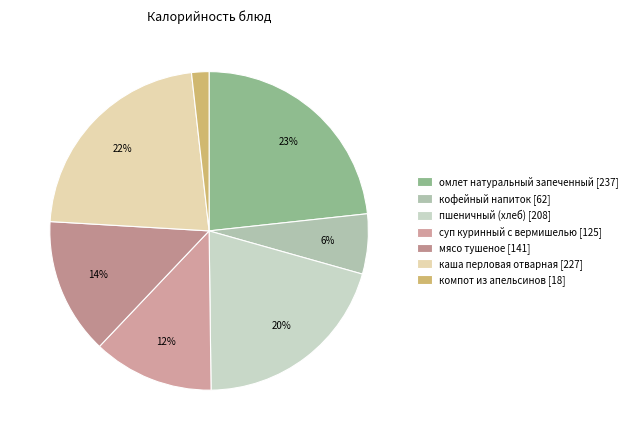

How many segments does this pie chart have?

7